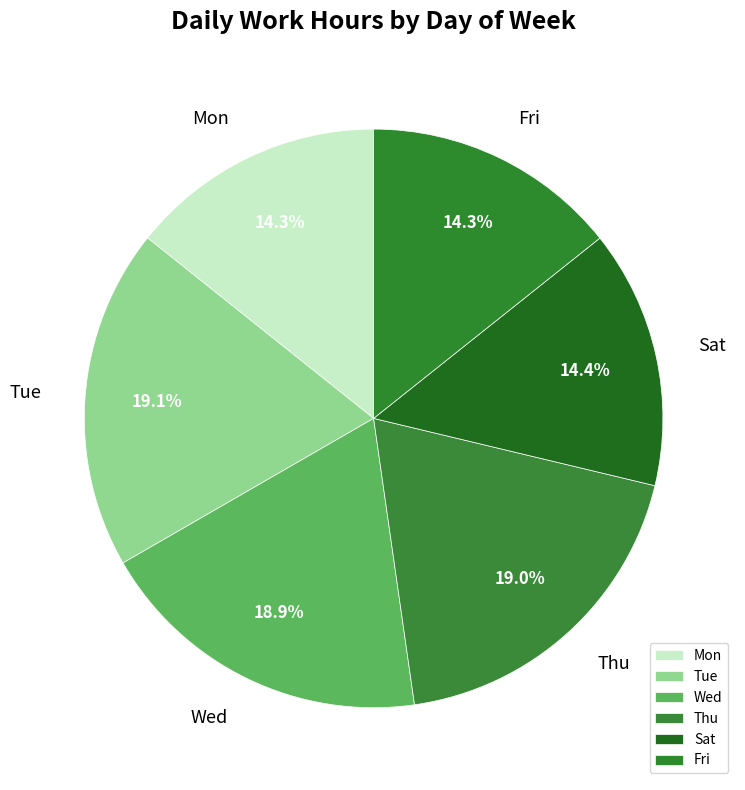

What is the ratio of the value at Wed to the value at Tue?

1.0